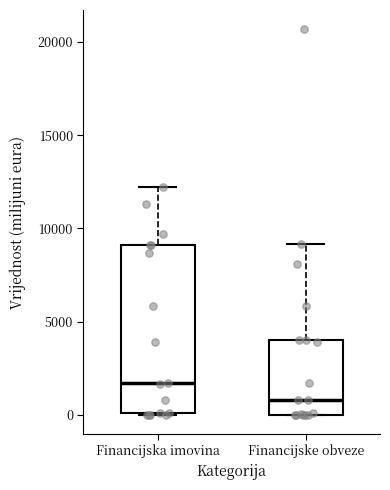

Which box has the lowest median line?

Financijske obveze